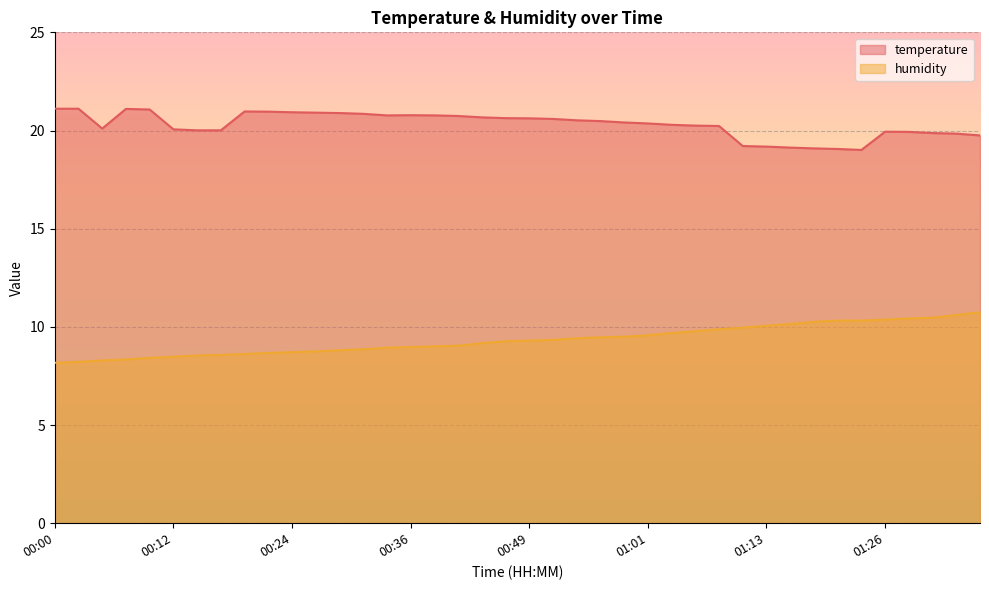

Which category has the highest value in the humidity series?

01:35